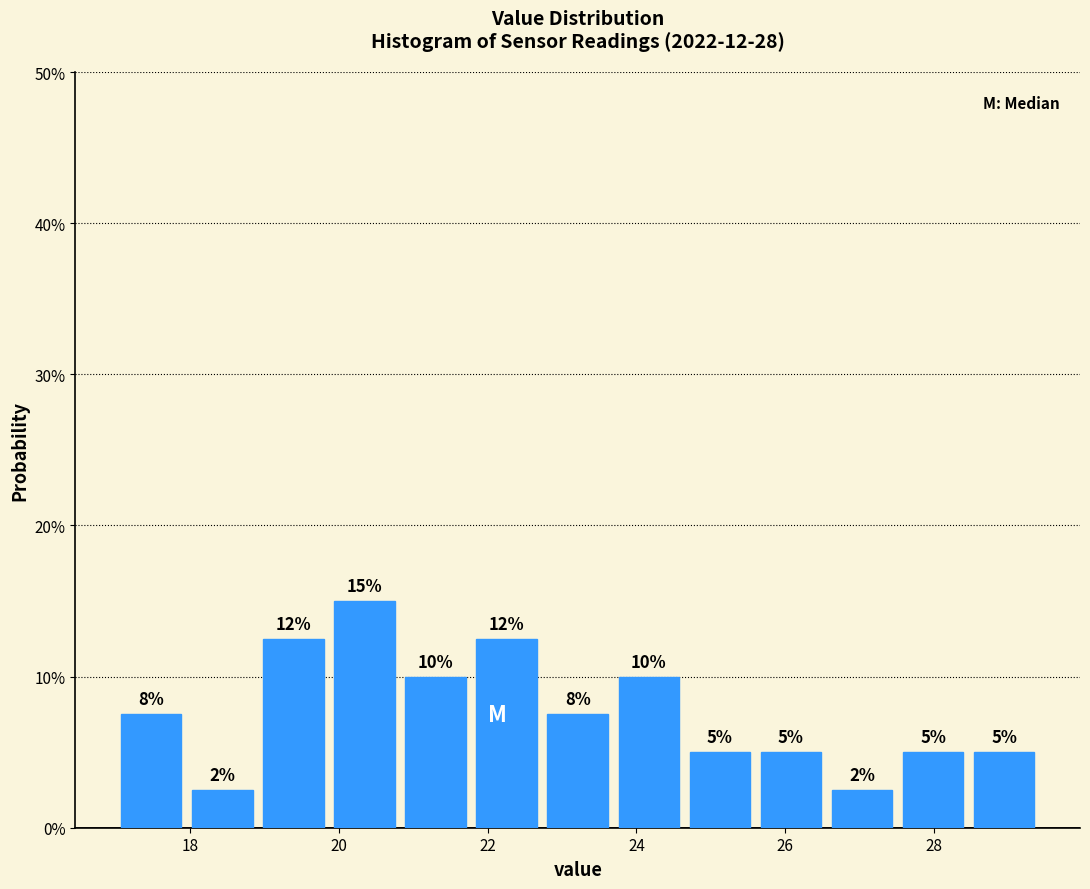

Which range on the x-axis has the tallest bar?

19.8 to 20.8